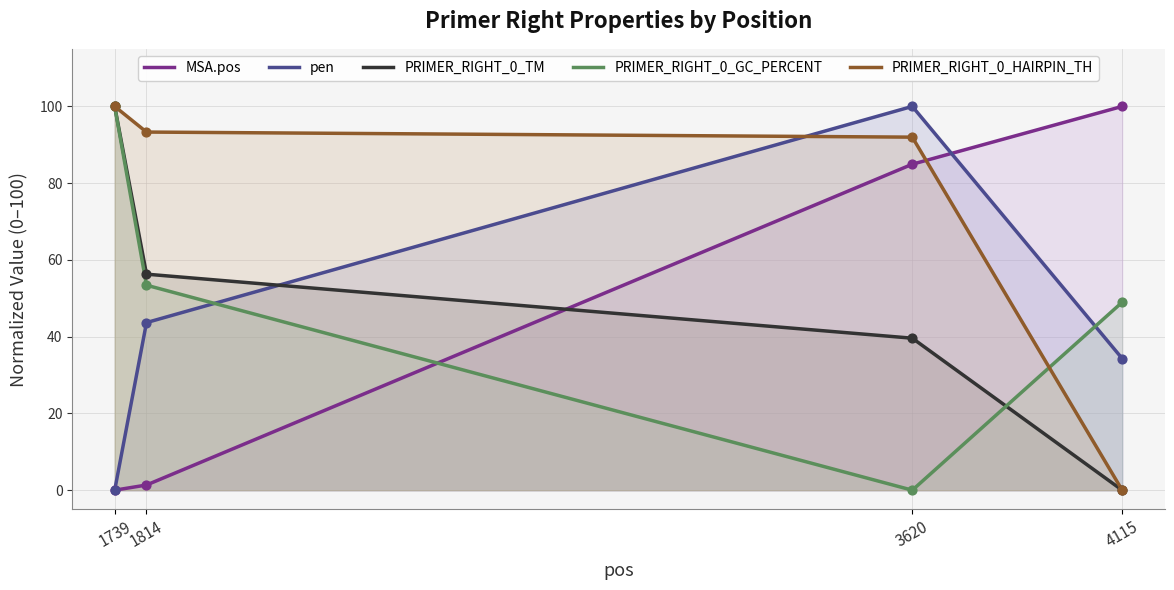

Which series contains the lowest Y value?

MSA.pos